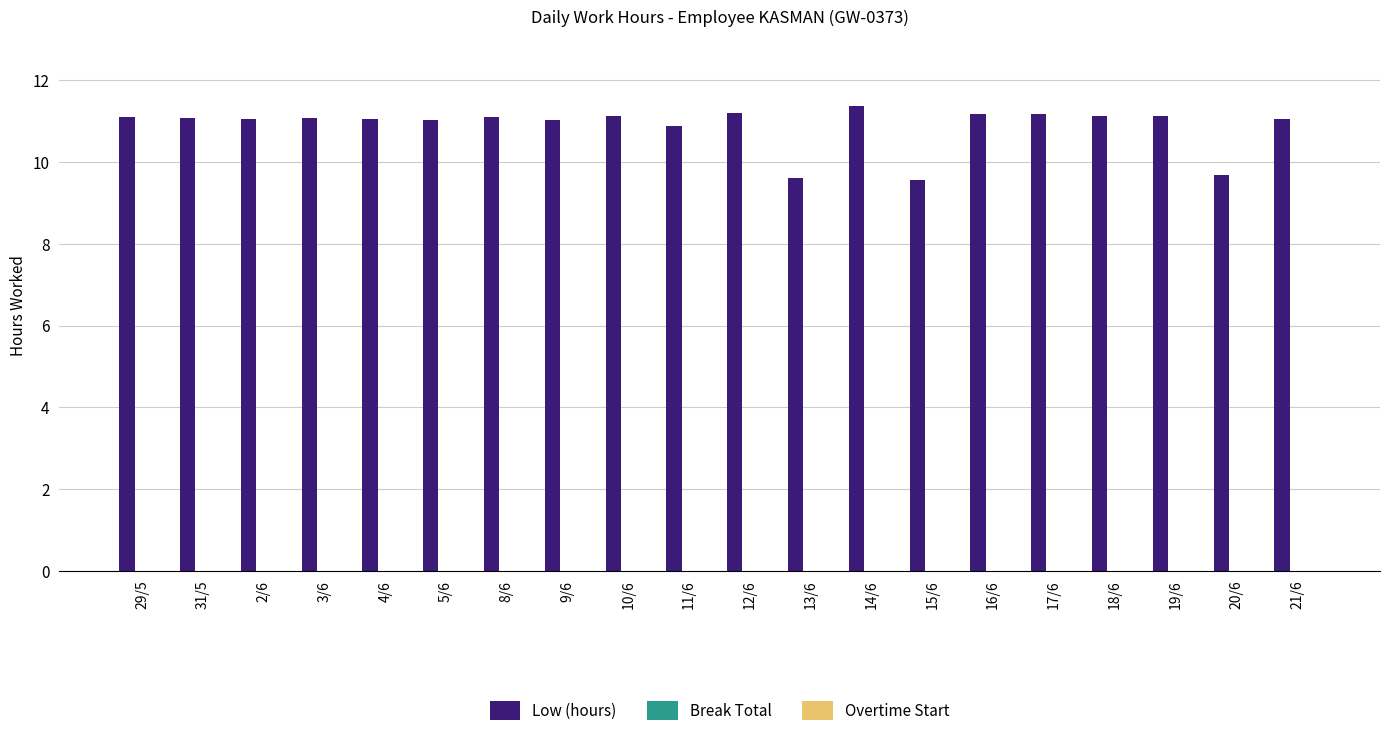

How many bars are there in total?

20